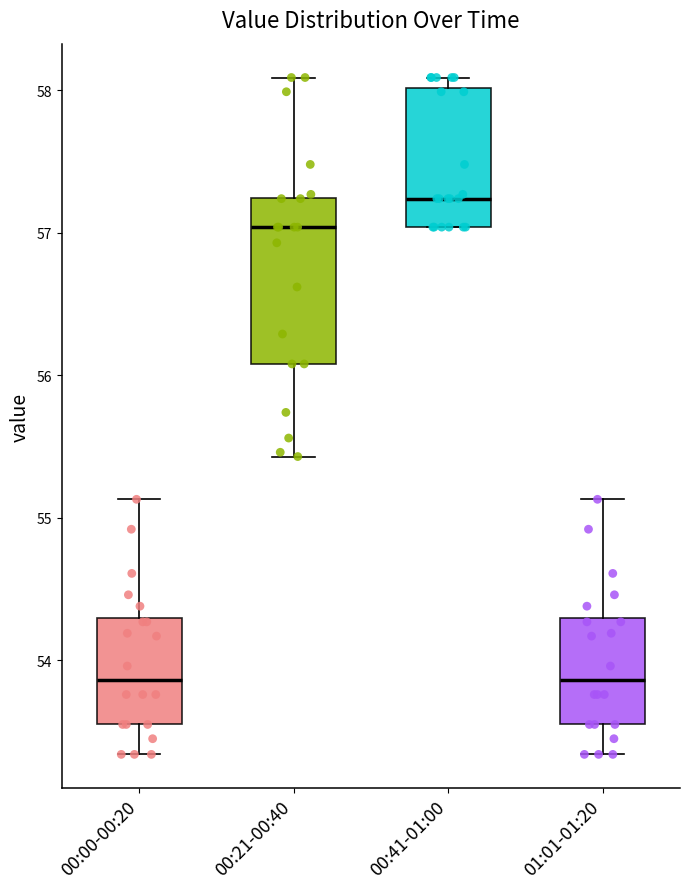

Reading left to right, read every box against the y-axis: the position of its median line, the range the box covers, and the ends of its whiskers. The values are not printed on the chart, so give them approximately, as read against the axis.

00:00-00:20: median 53.9, box 53.6 to 54.3, whiskers 53.3 to 55.1
00:21-00:40: median 57.0, box 56.1 to 57.2, whiskers 55.4 to 58.1
00:41-01:00: median 57.2, box 57.0 to 58.0, whiskers 57.0 to 58.1
01:01-01:20: median 53.9, box 53.6 to 54.3, whiskers 53.3 to 55.1